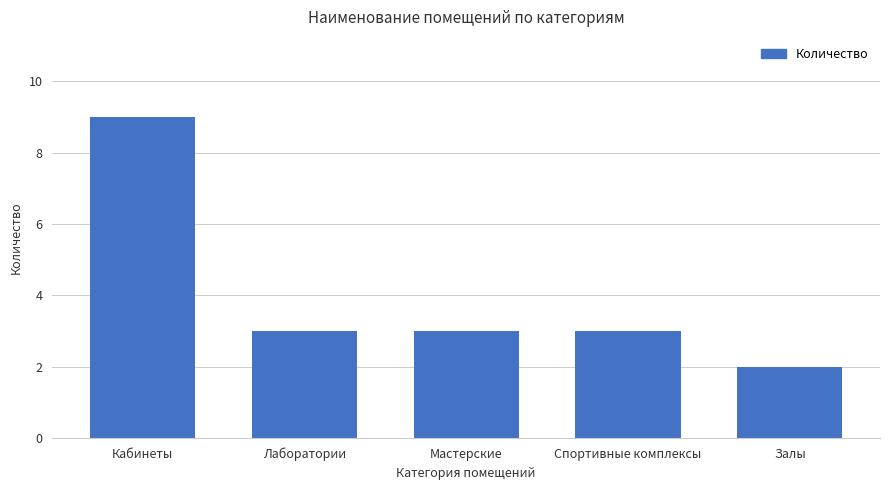

What is the sum of all values?

20